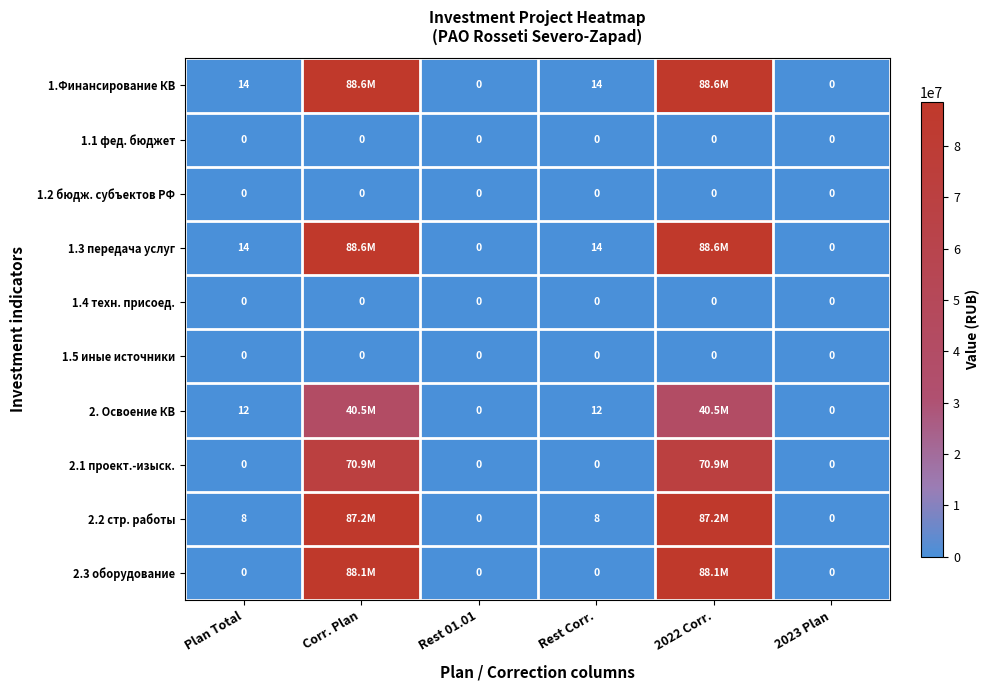

Is it true that 1.2 бюдж. субъектов РФ equals 0 at 2022 Corr.?

True